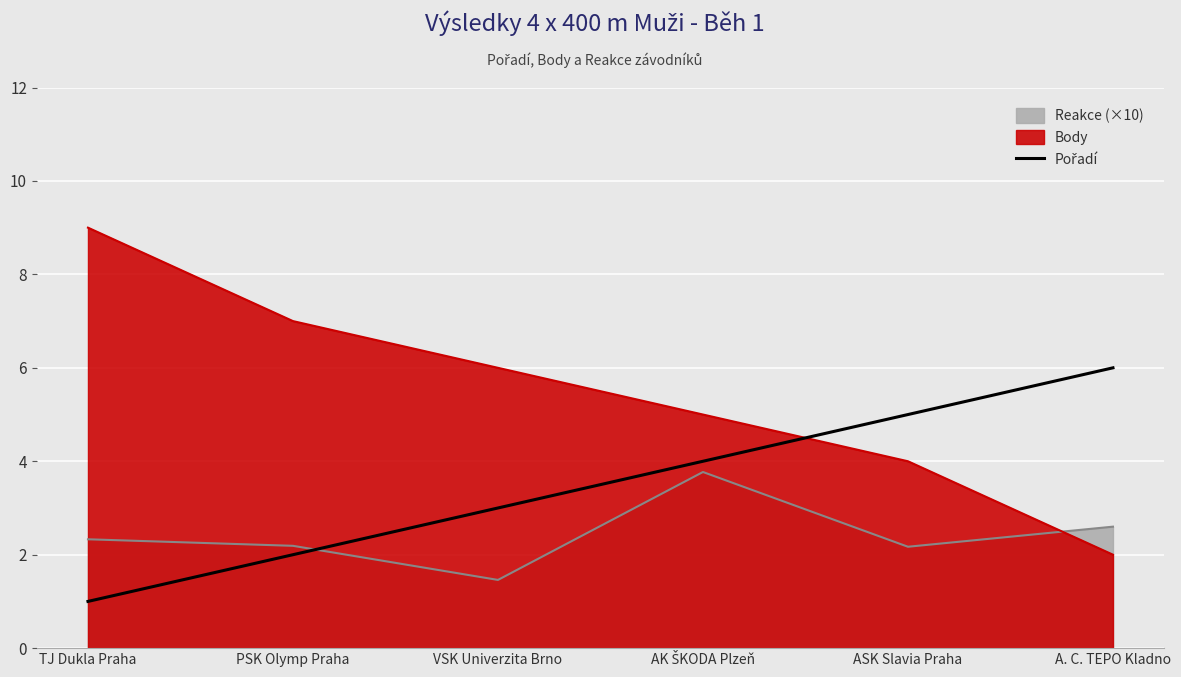

Between AK ŠKODA Plzeň and VSK Univerzita Brno, which is larger?

AK ŠKODA Plzeň